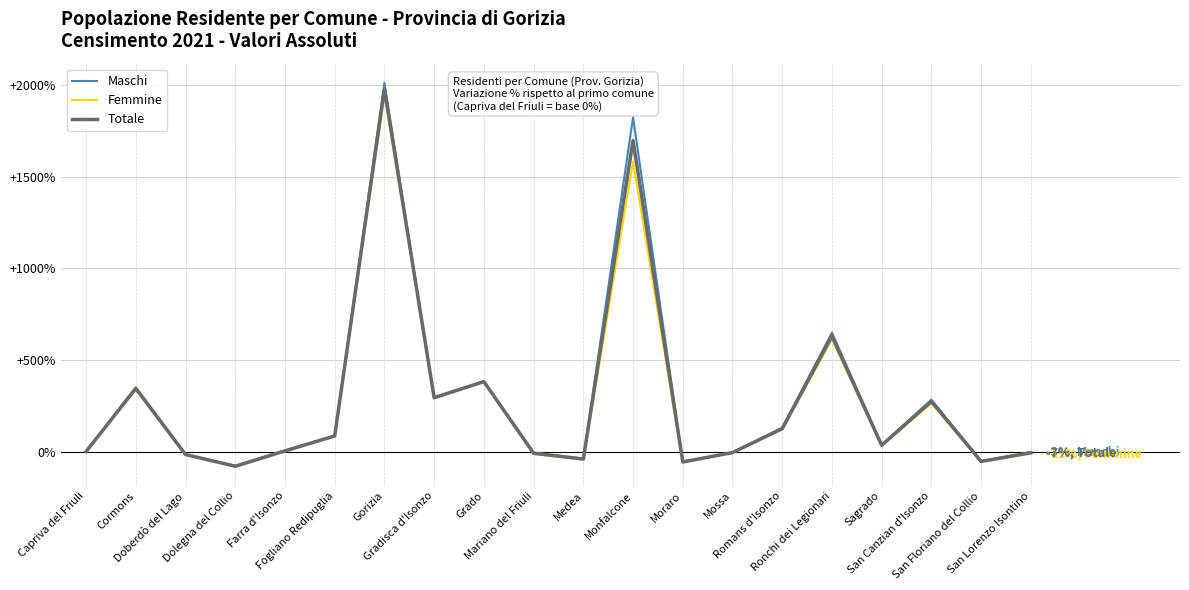

What is the lowest value of the Femmine series?

-82.3